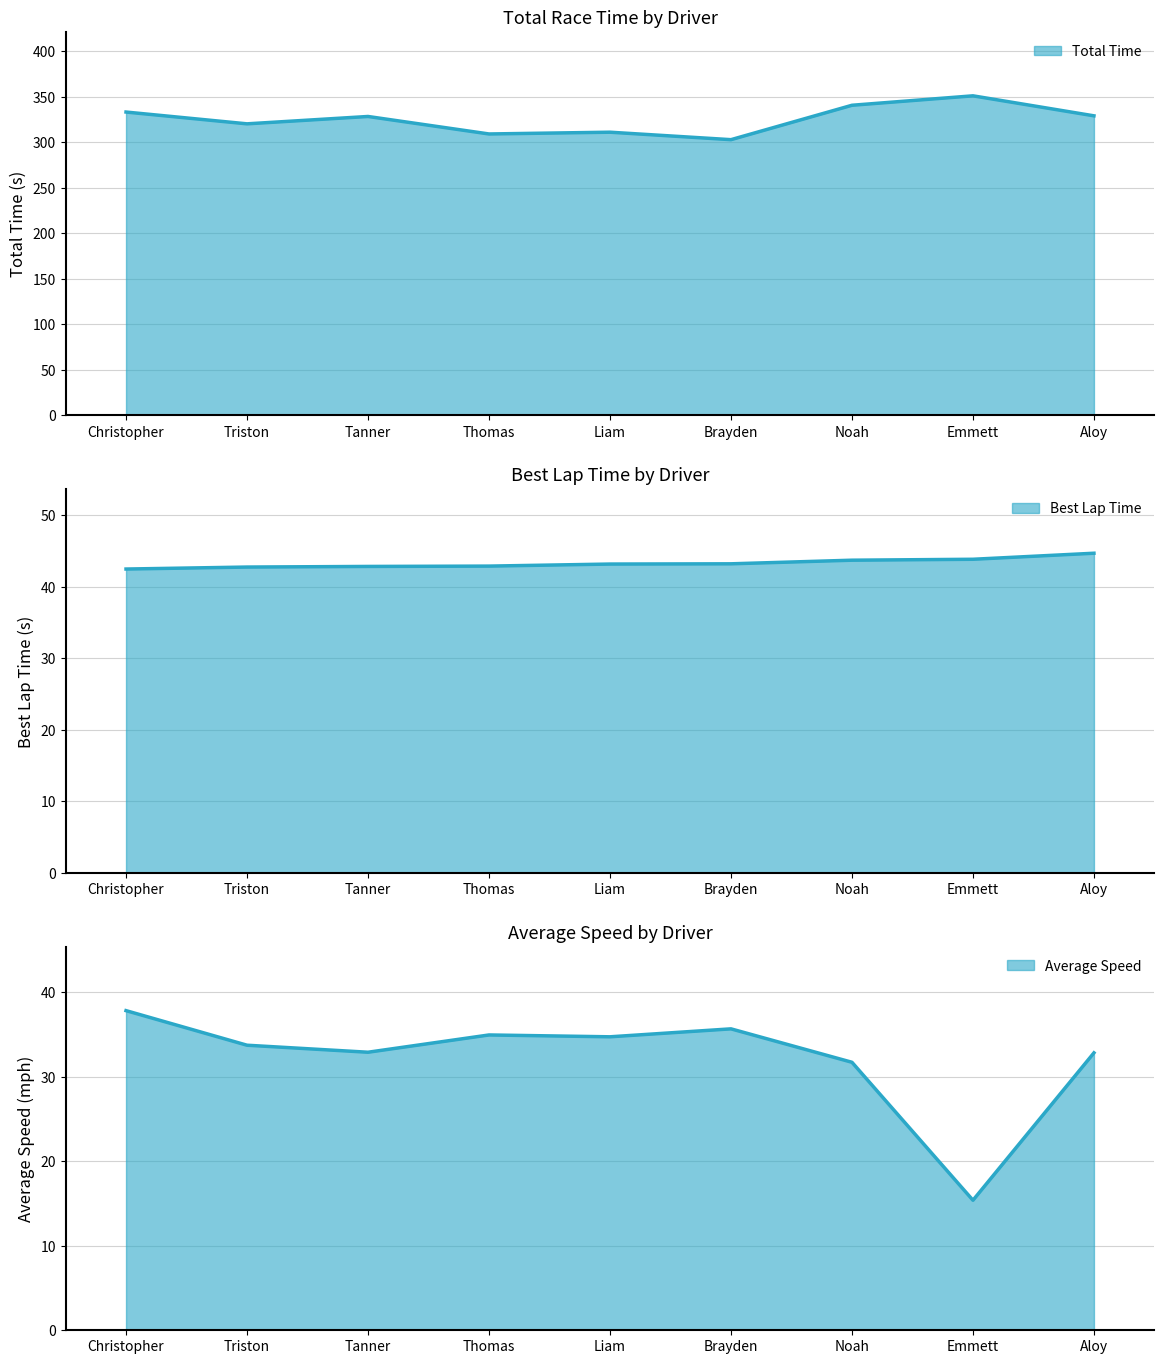

True or false: Best Lap time and Total Time cross at least once.

False